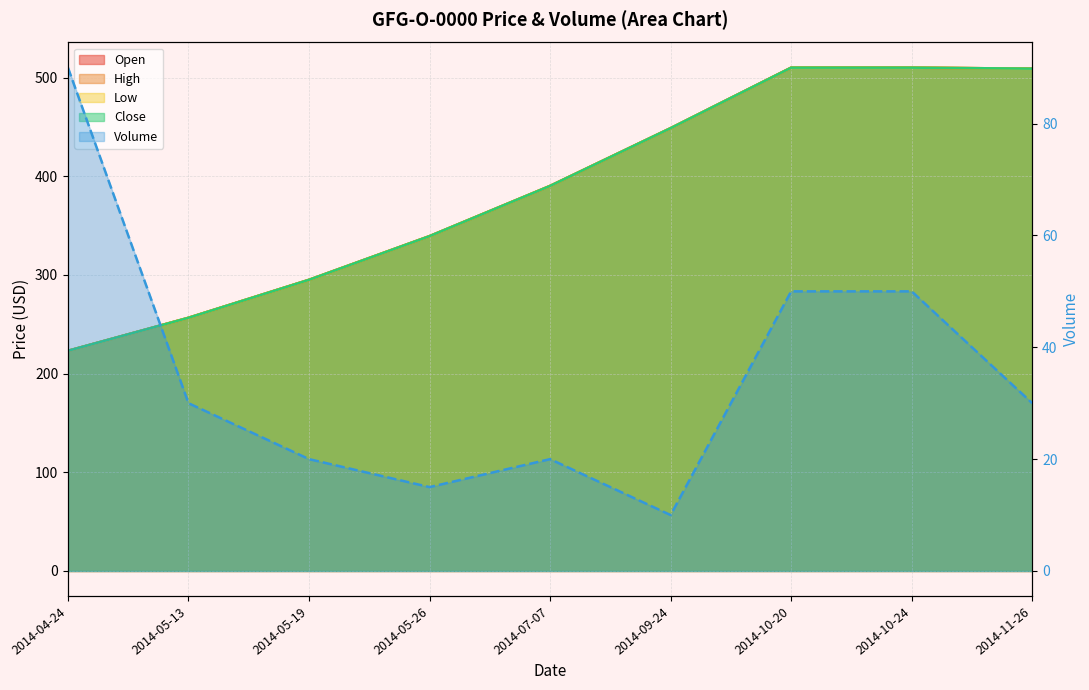

True or false: Open has more than 1 points higher than both neighbors.

False